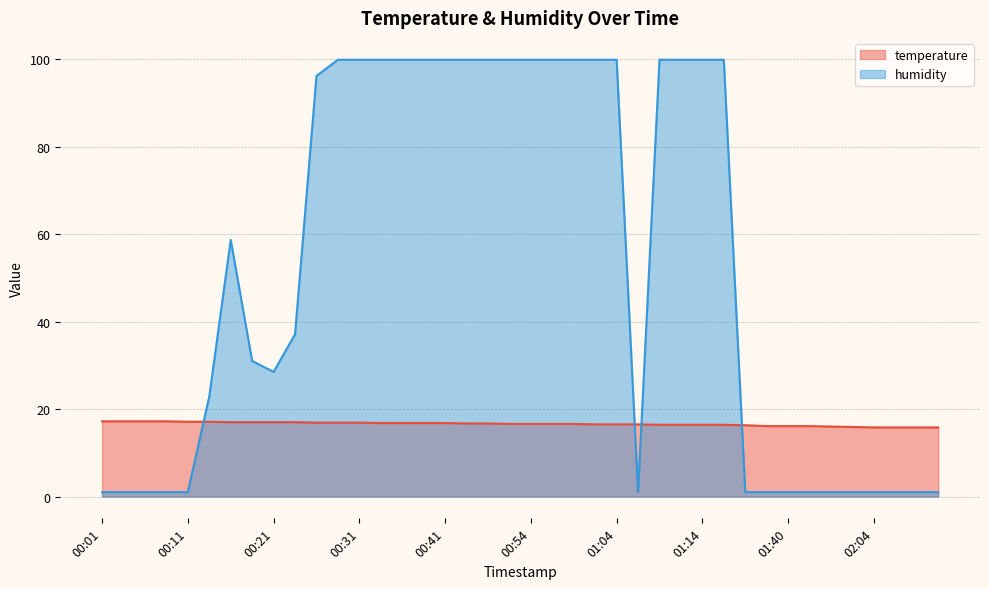

How many values in the humidity series are below 58?

20